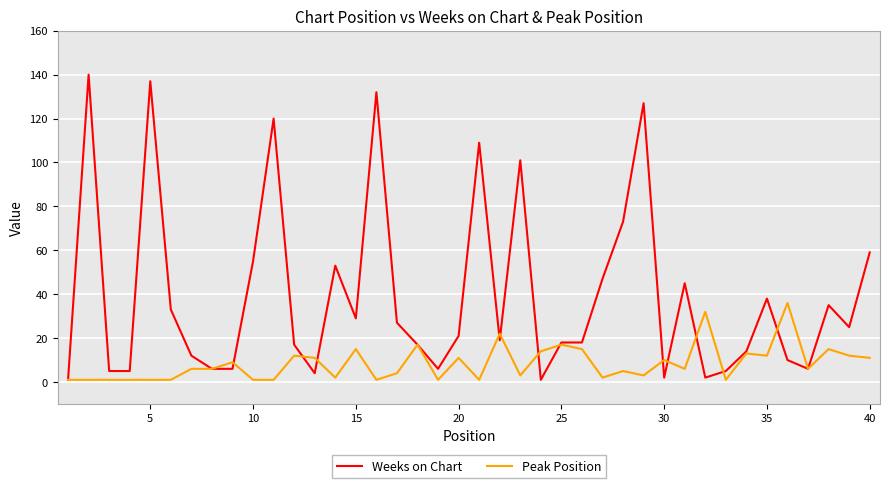

List the series in order of their peak value, highest first.

Weeks on Chart, Peak Position